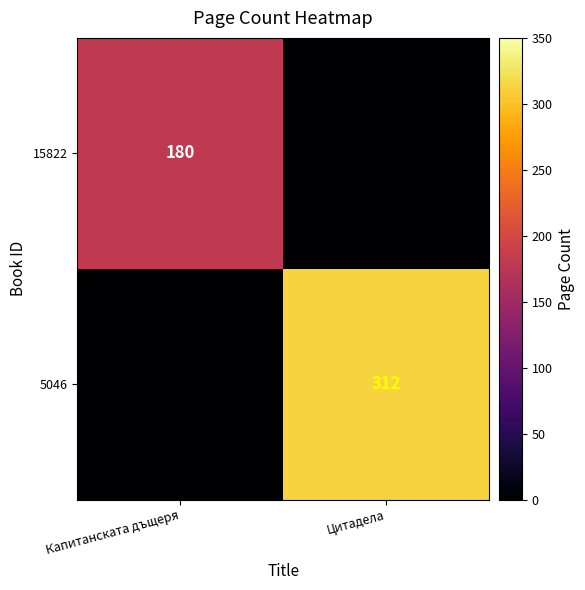

The 5046 series shows 312 at Цитадела. True or false?

True